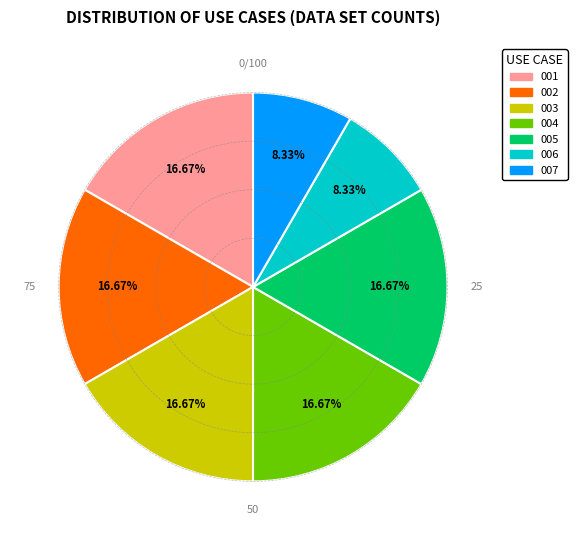

Is there a majority slice in this chart?

No